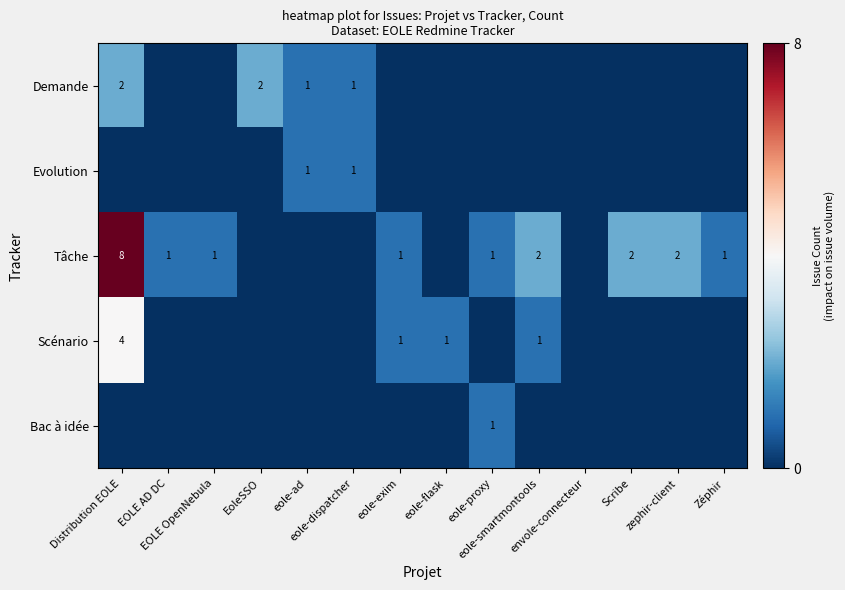

Which series has the widest spread of values?

Tâche